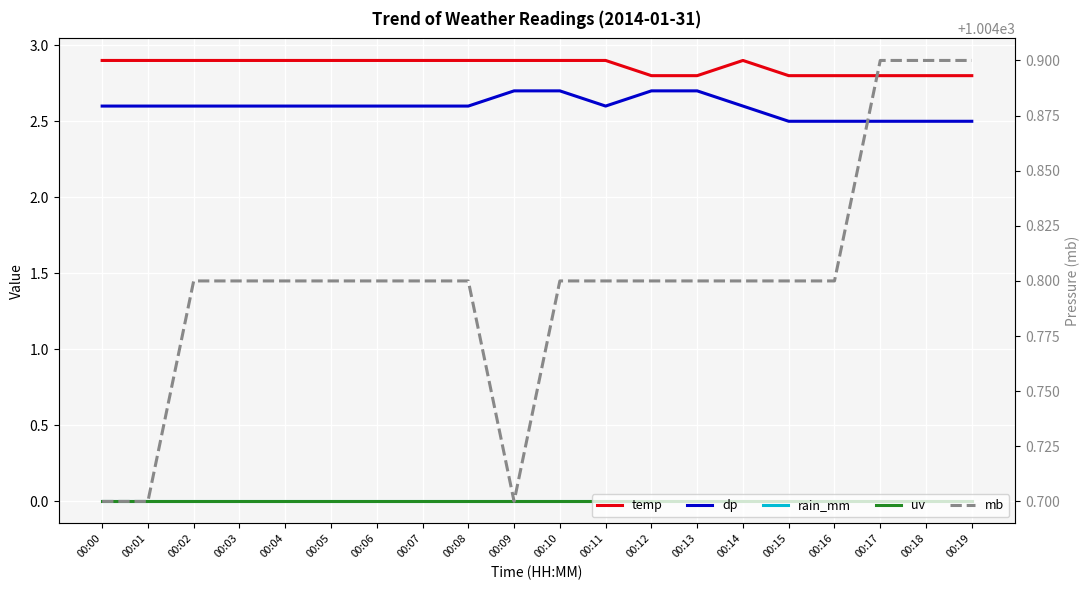

How many data points does each series have?

20